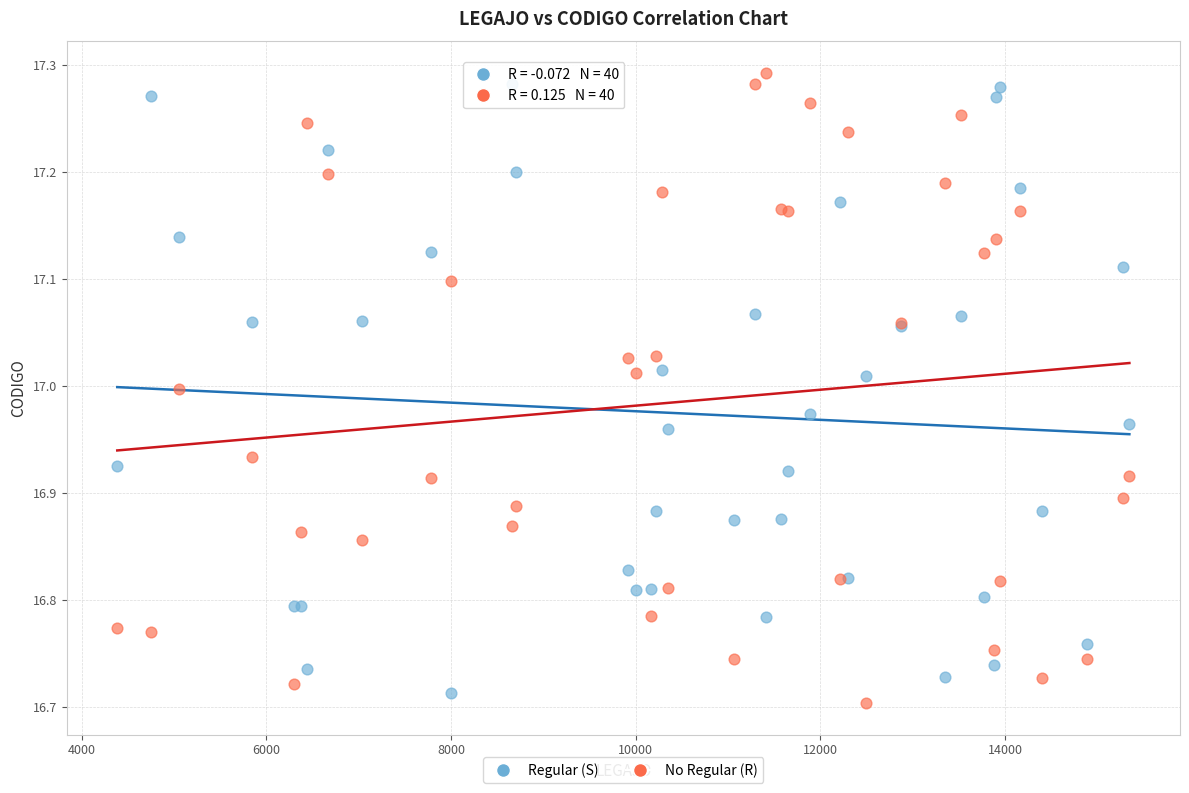

What are all the series names shown in the legend?

Regular (S), No Regular (R)